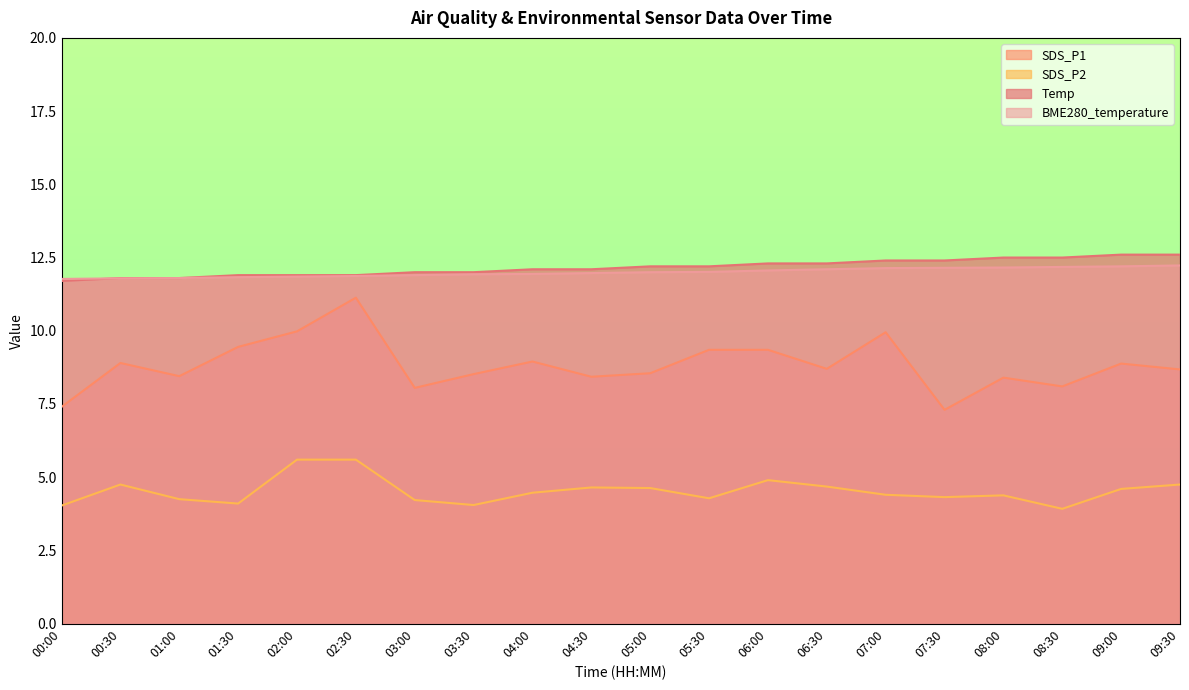

What are all the series names shown in the legend?

SDS_P1, SDS_P2, Temp, BME280_temperature